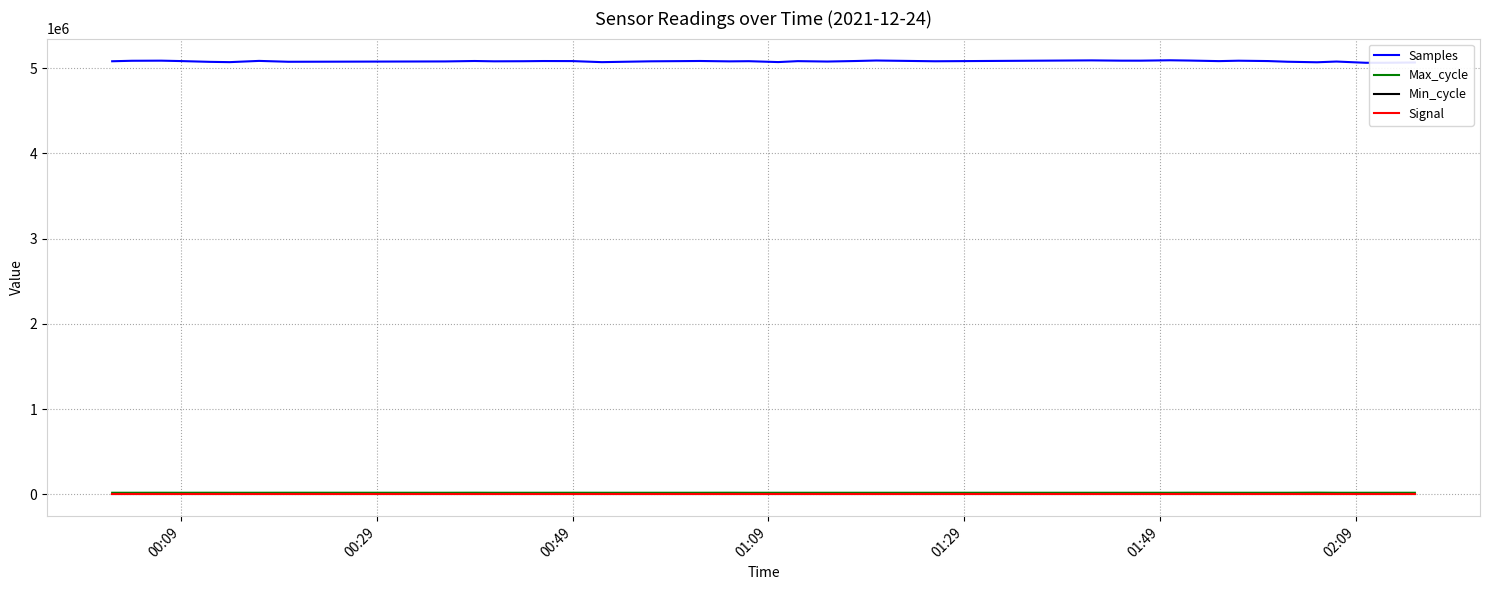

What is the greatest value displayed?

5092661